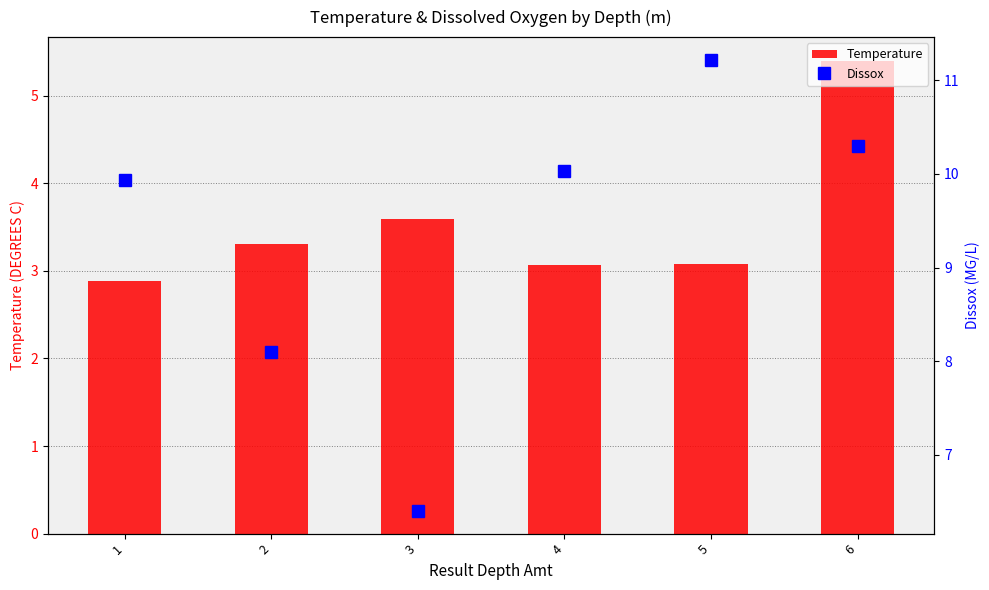

True or false: Dissox has a value of 2.6 at 1.

False